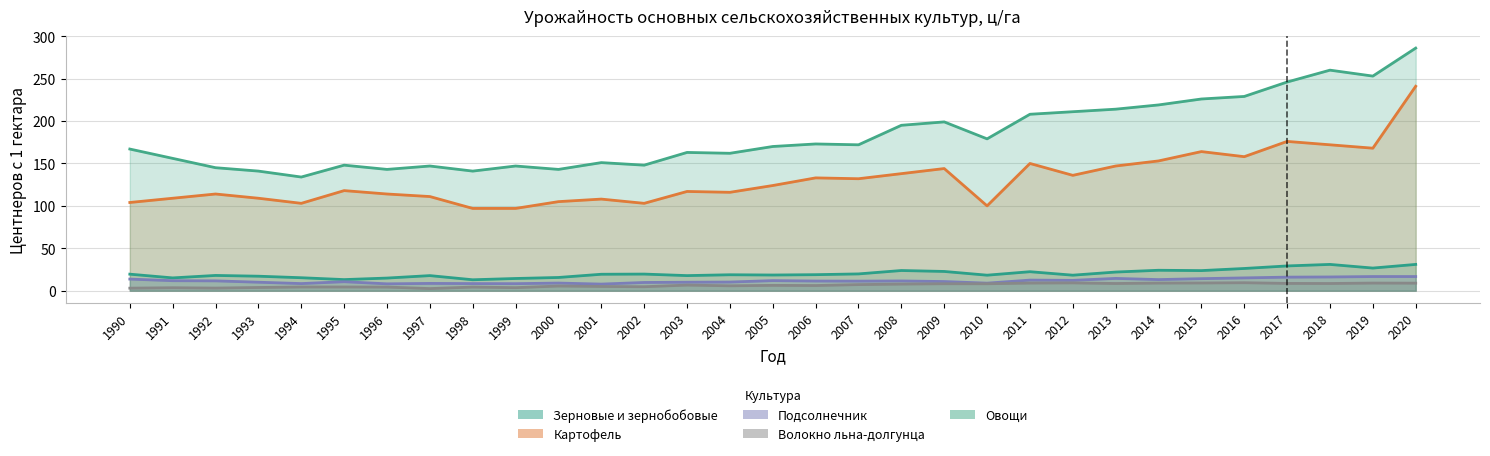

Which series changed the most between 2002 and 2009?

Овощи